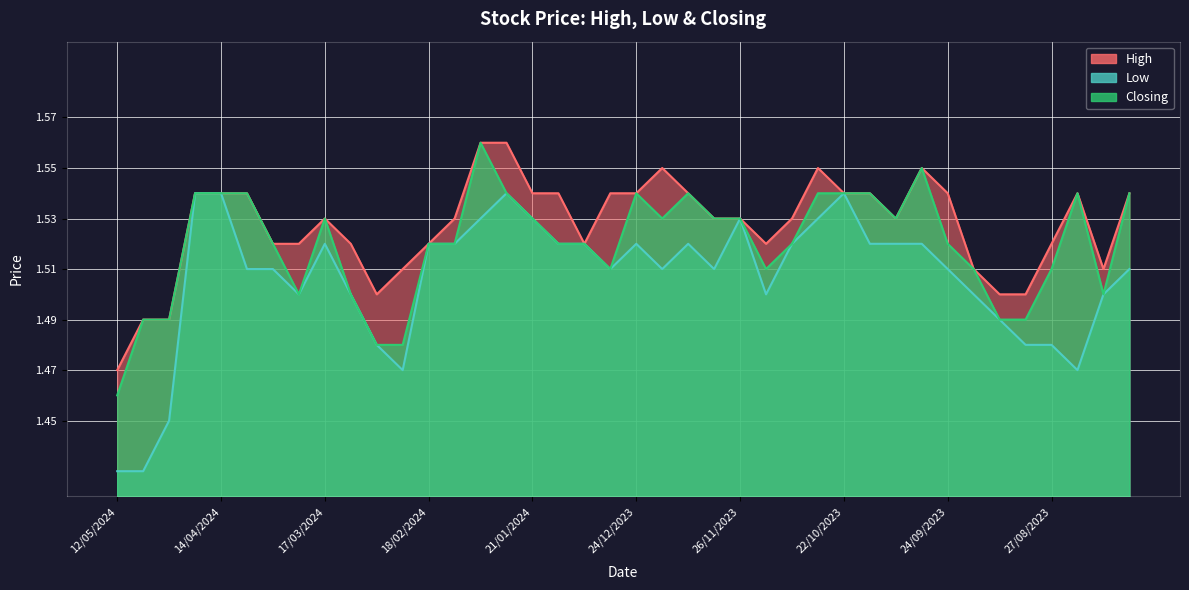

What value does the Low series have at 03/12/2023?

1.5